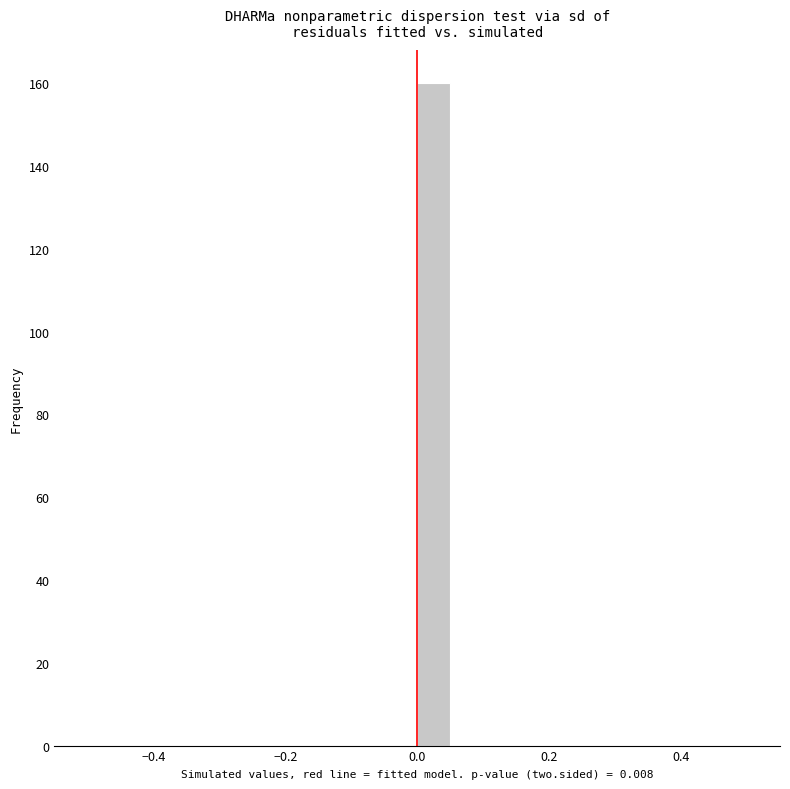

Read against the x-axis, roughly where is the centre of the tallest bar?

0.02